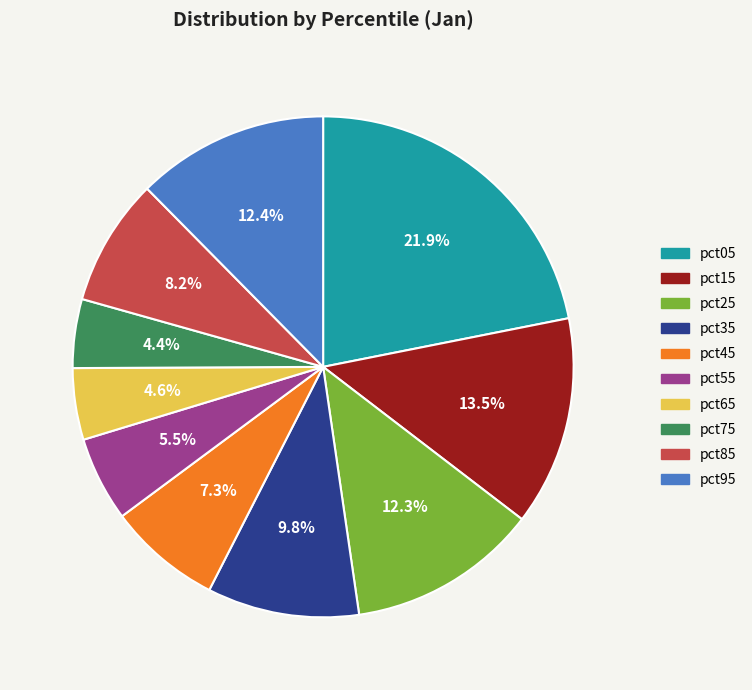

How many slices are in this pie chart?

10